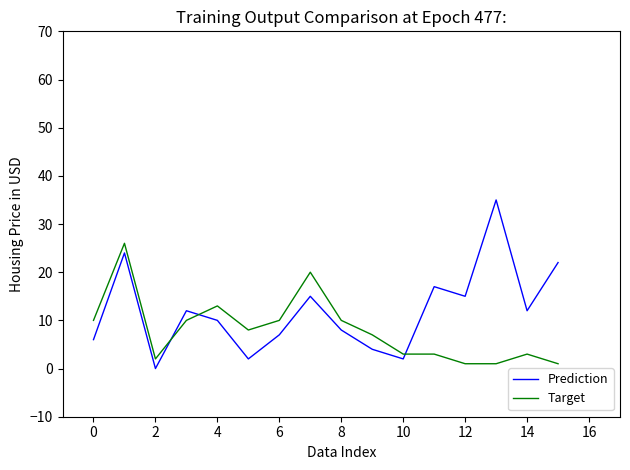

What are all the series names shown in the legend?

Prediction, Target